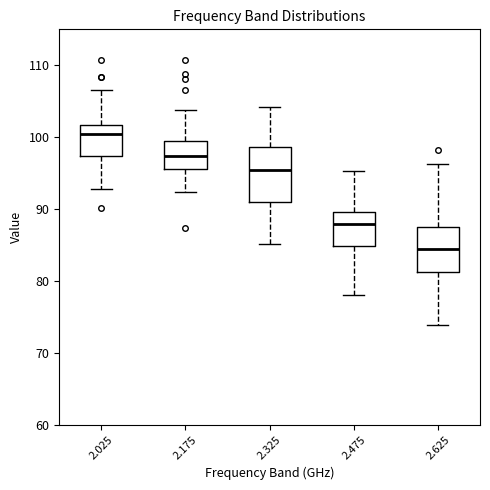

Which box has the highest median line?

2.025